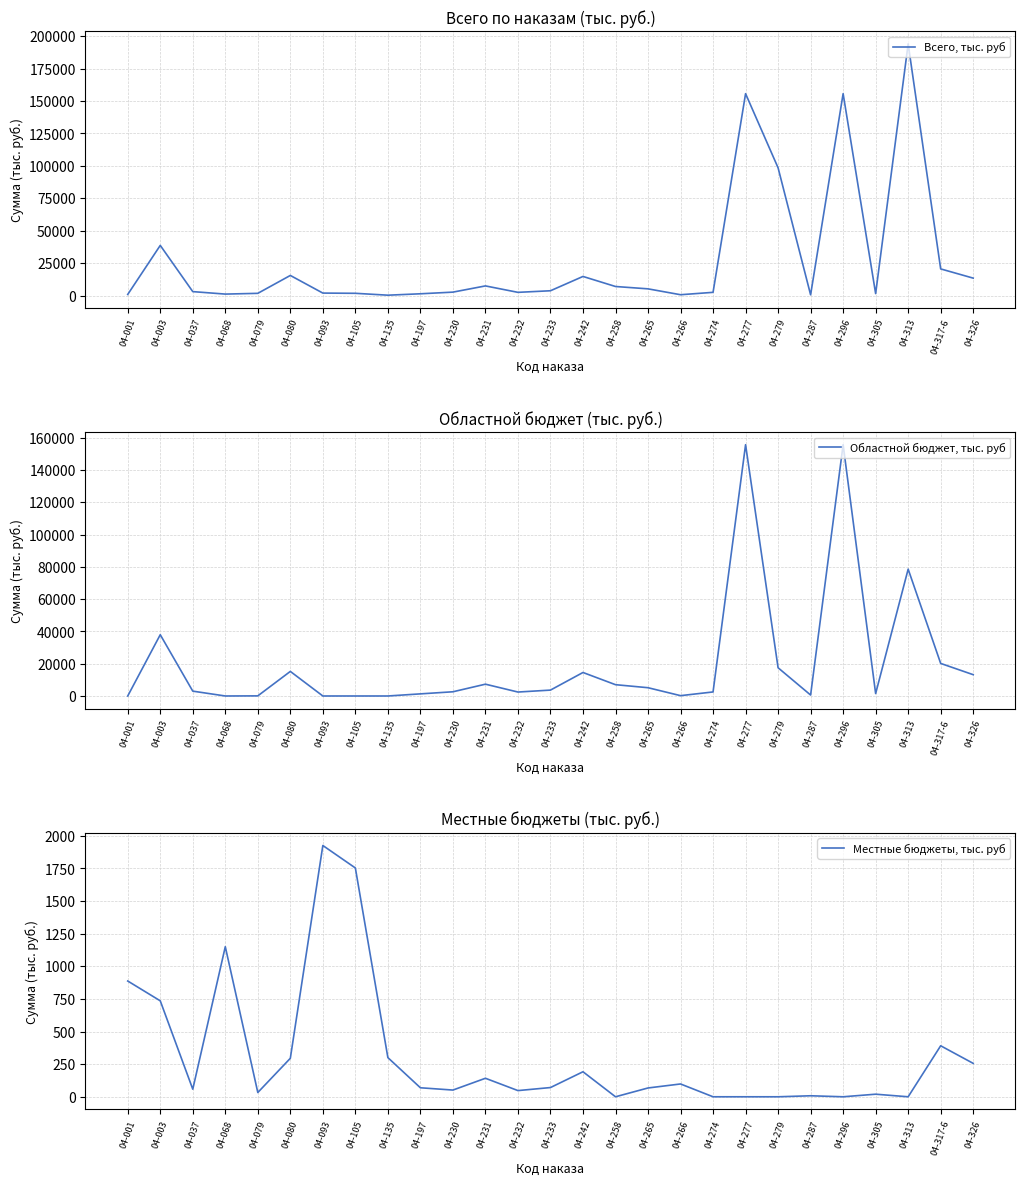

Does the chart have visible grid lines?

Yes